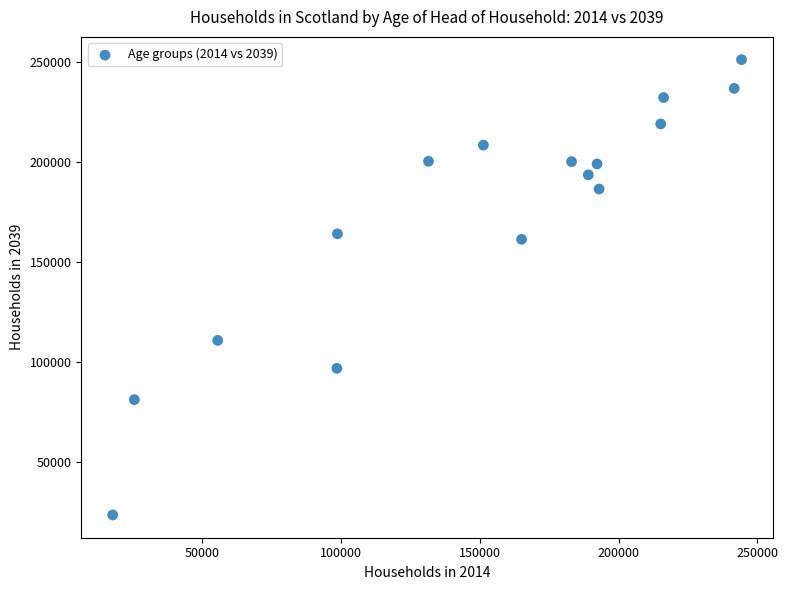

What Y value in the scatter plot is closest to 137263?

161257